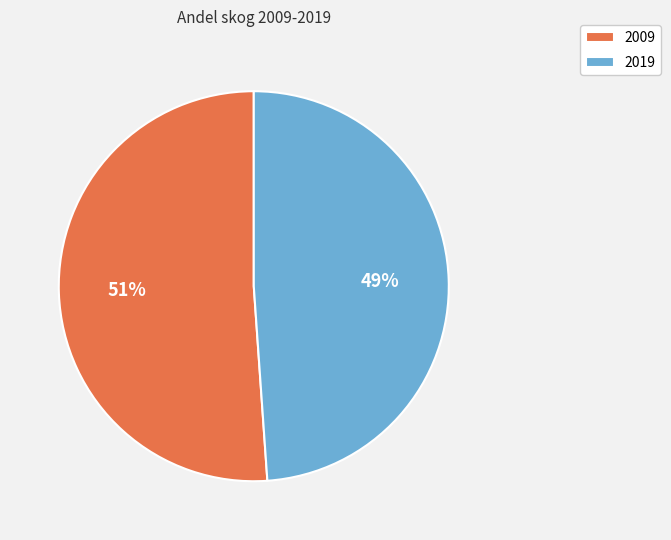

Combined, do 2009 and 2019 account for over 50%?

Yes